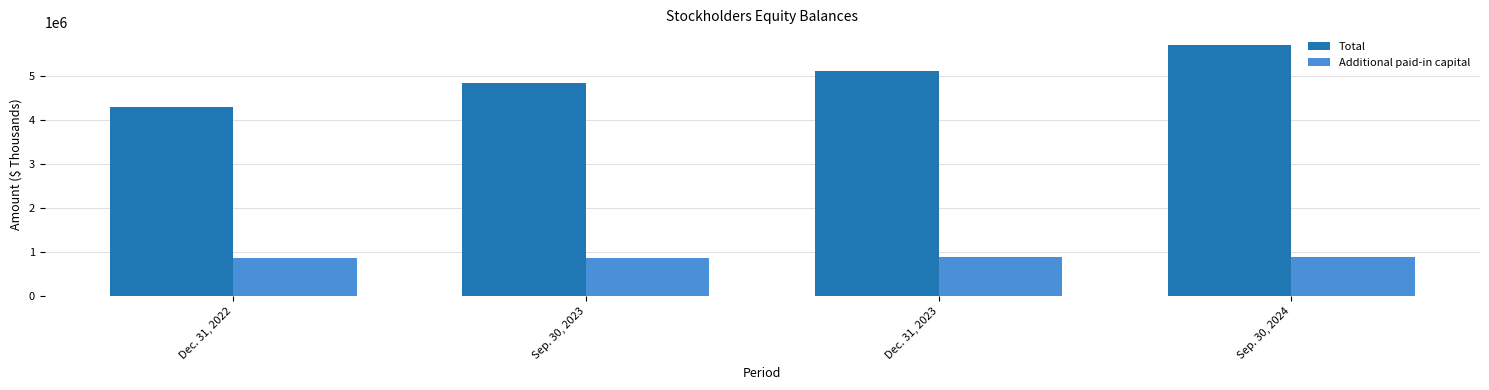

What value does the Total series have at Sep. 30, 2023?

4832500